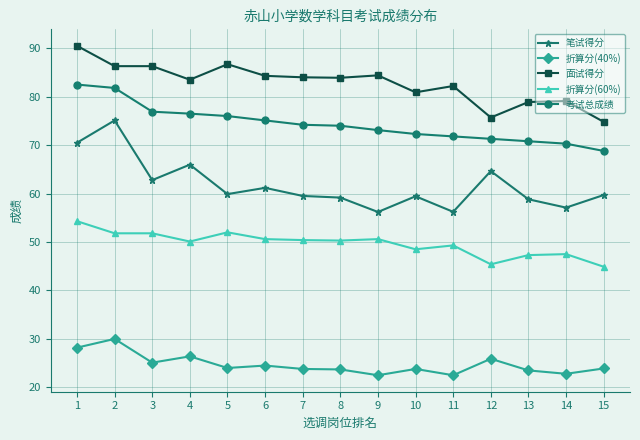

What is the average value of the 考试总成绩 series?

74.4